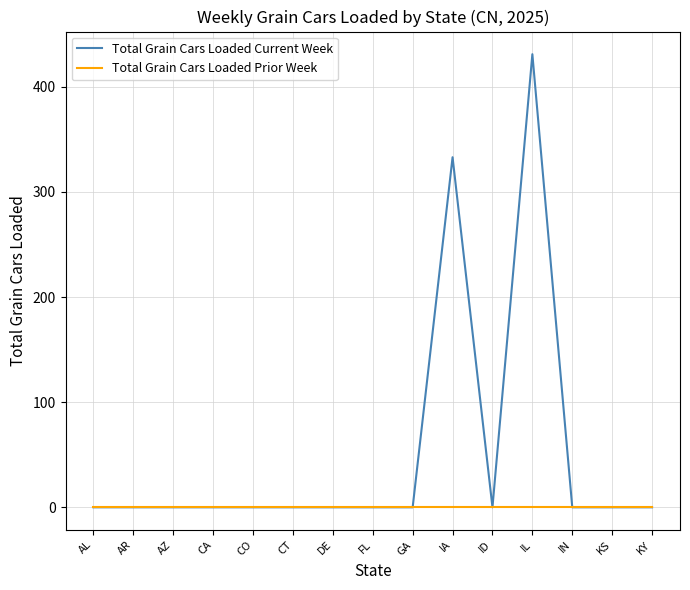

What is the maximum value shown in the chart?

431